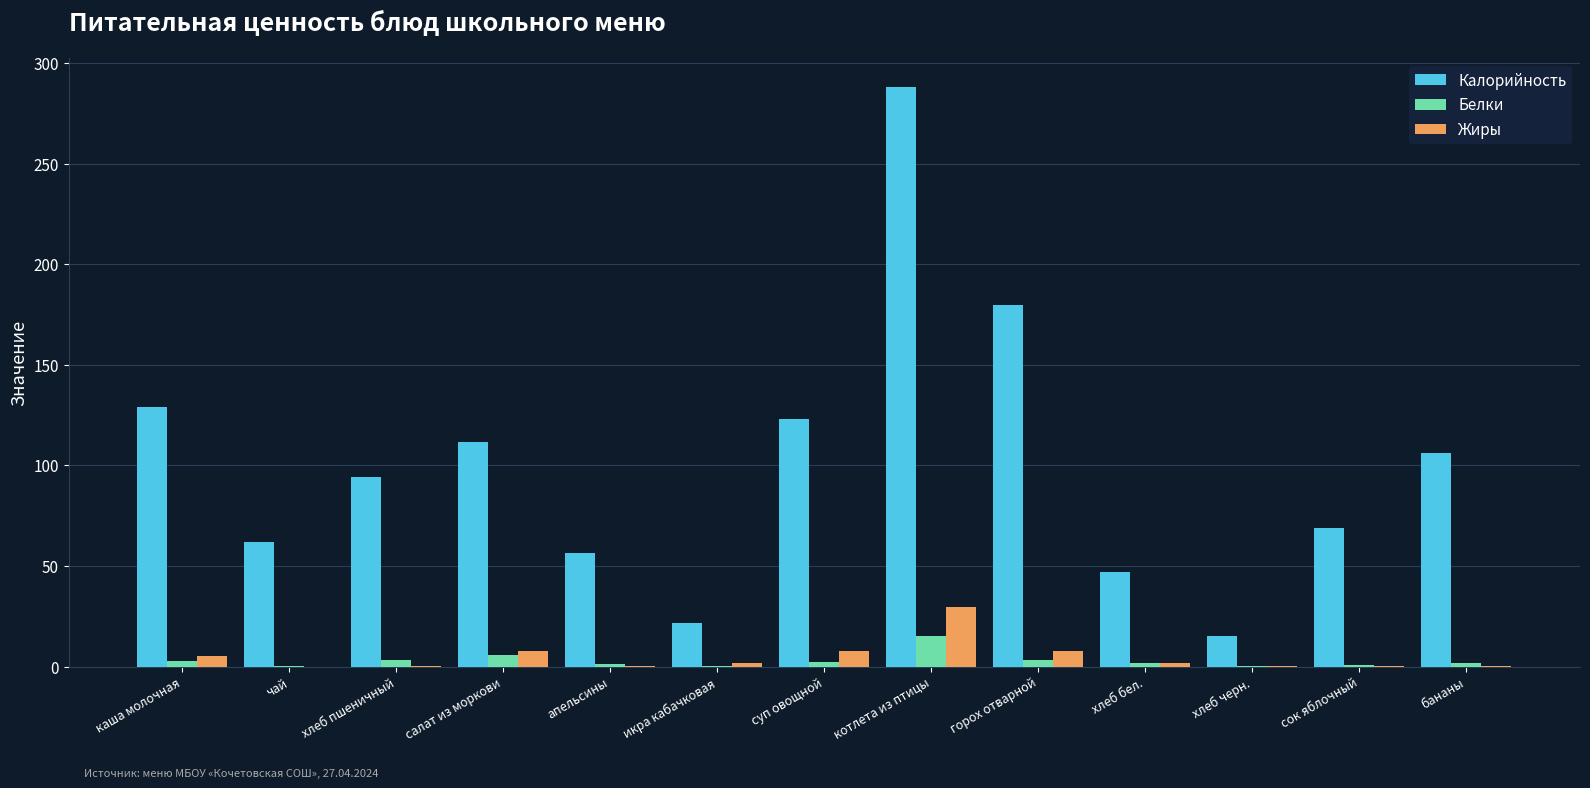

Which series has the widest spread of values?

Калорийность